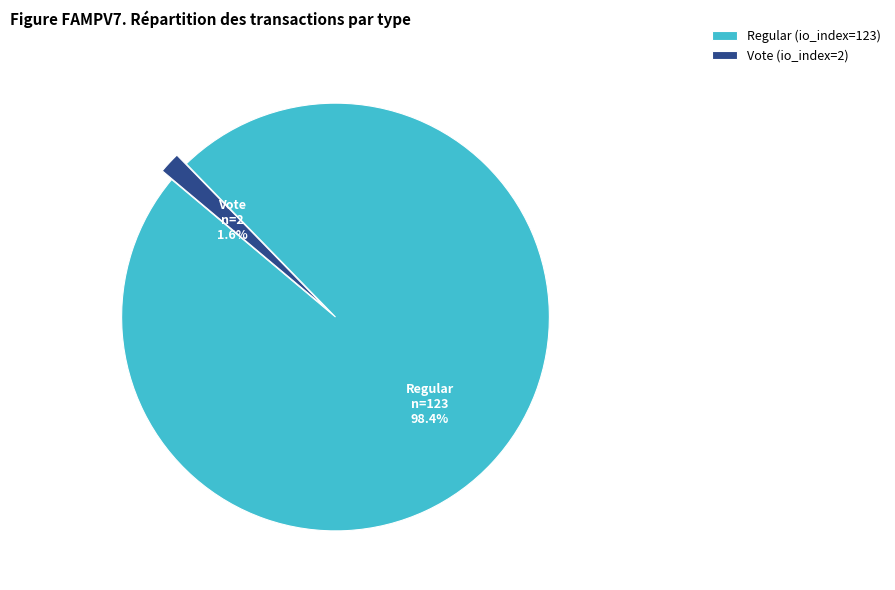

How many slices are in this pie chart?

2